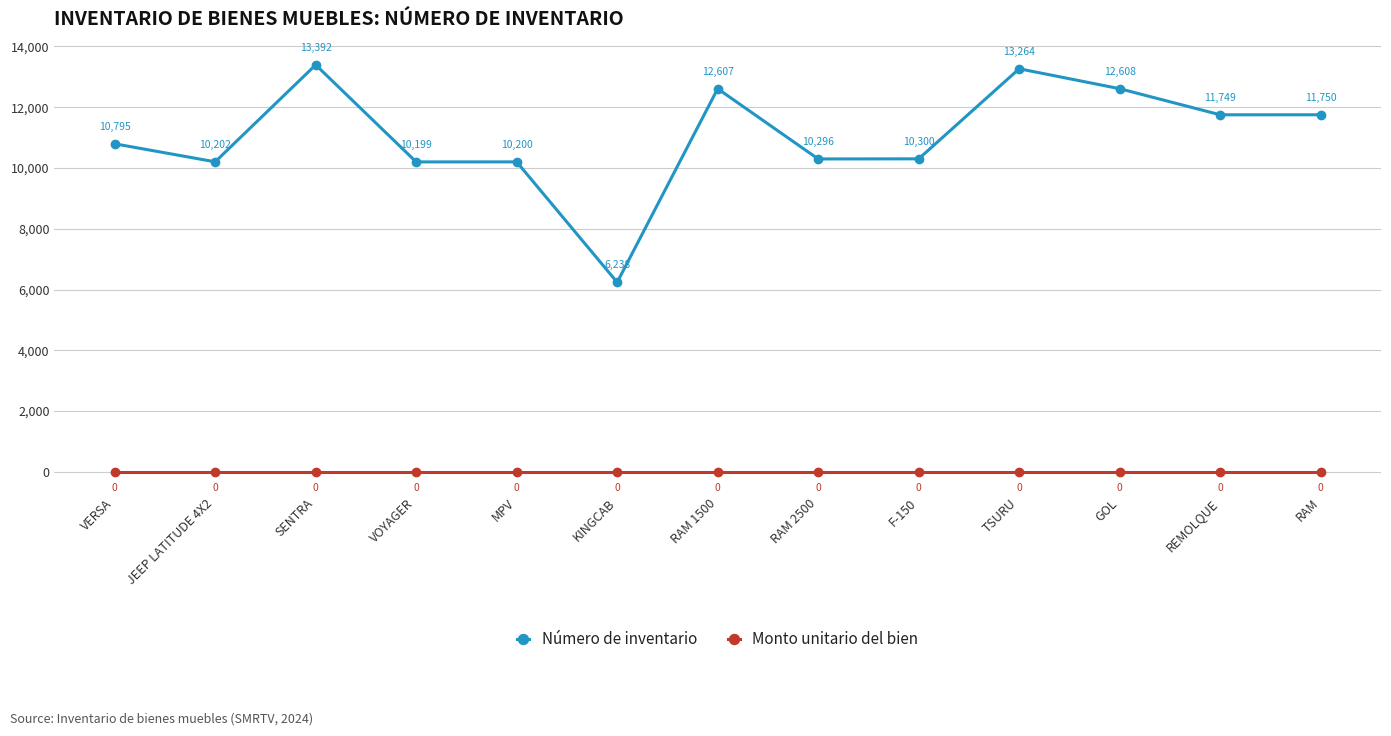

How many distinct data groups are displayed?

2